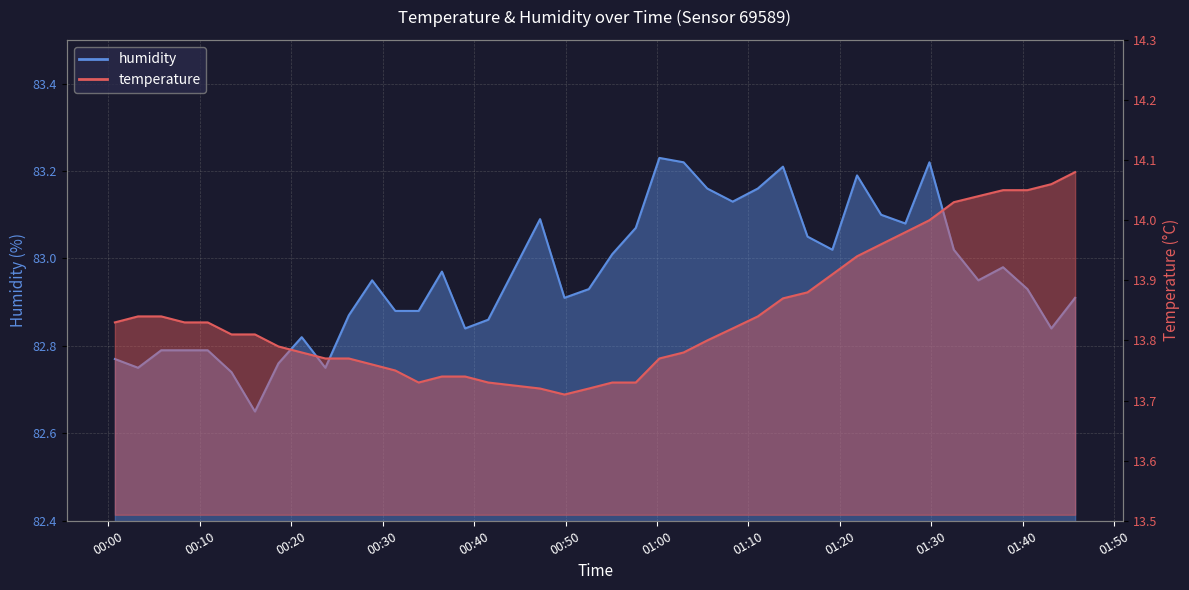

What is the label of the 25th point from the right?

2022-10-16T00:39:01